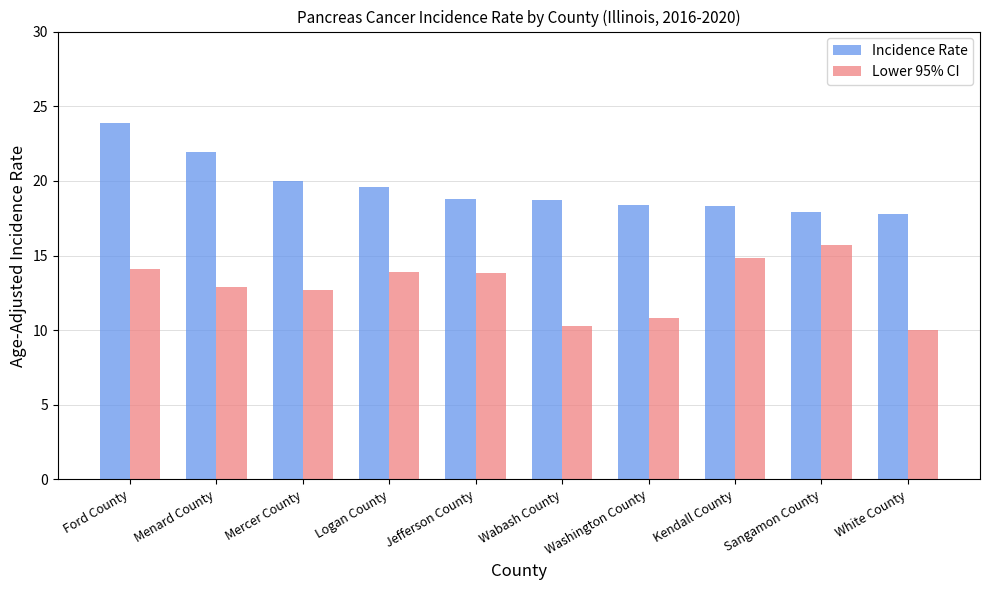

What position from the right is Wabash County?

5